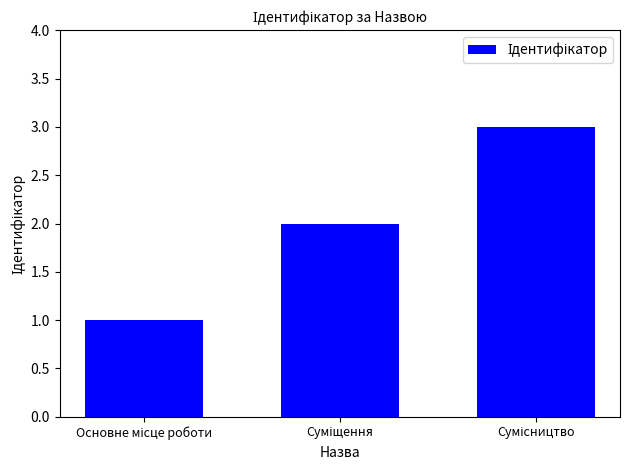

What is the sum of all values?

6